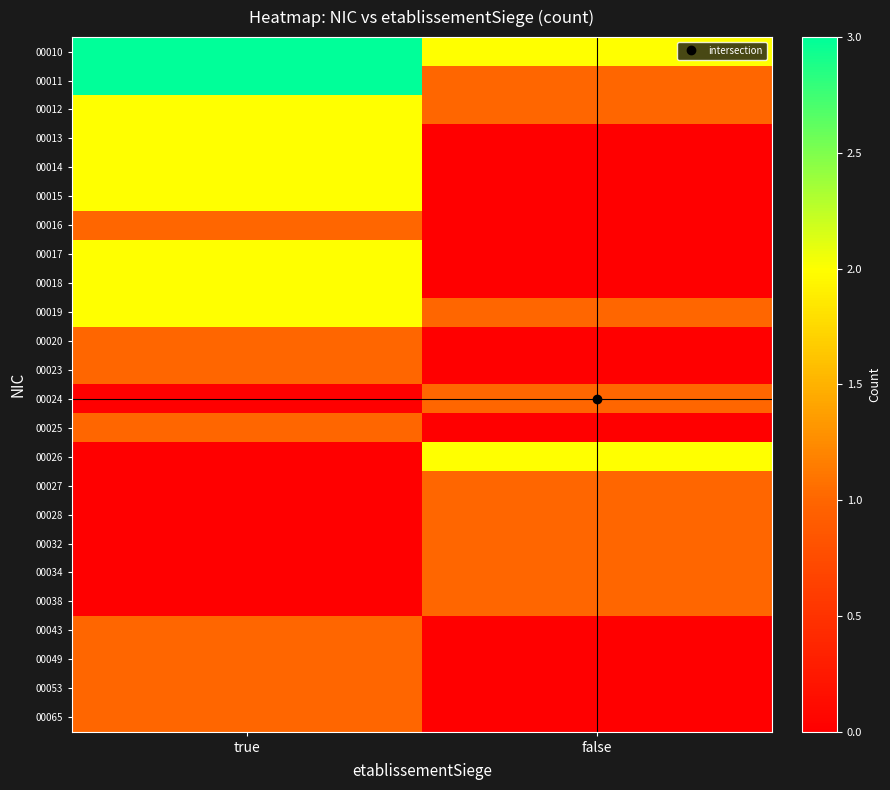

Reading left to right, transcribe all the data shown in this chart.

00010: true=3	false=2
00011: true=3	false=1
00012: true=2	false=1
00013: true=2	false=0
00014: true=2	false=0
00015: true=2	false=0
00016: true=1	false=0
00017: true=2	false=0
00018: true=2	false=0
00019: true=2	false=1
00020: true=1	false=0
00023: true=1	false=0
00024: true=0	false=1
00025: true=1	false=0
00026: true=0	false=2
00027: true=0	false=1
00028: true=0	false=1
00032: true=0	false=1
00034: true=0	false=1
00038: true=0	false=1
00043: true=1	false=0
00049: true=1	false=0
00053: true=1	false=0
00065: true=1	false=0